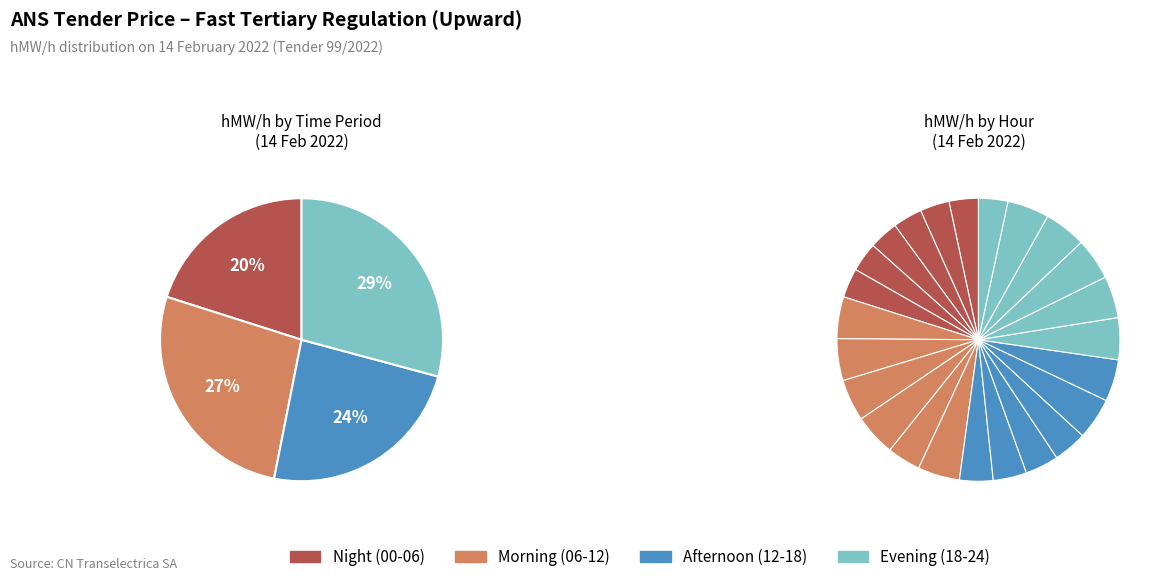

Is it true that 4 is 25% of the pie?

False